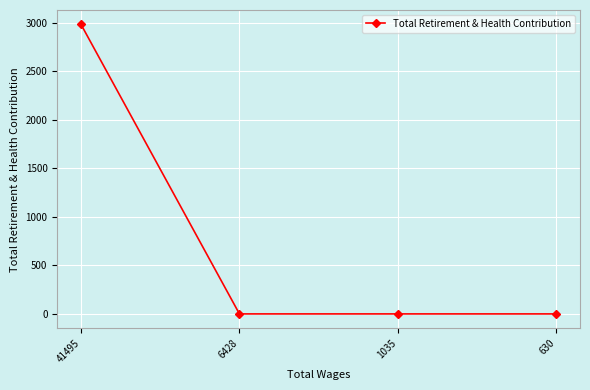

What value does the data have at 41495?

2984